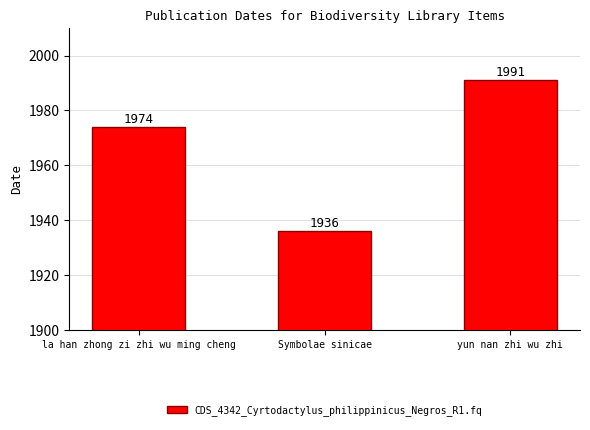

Reading right to left, extract all data points from this chart.

1991	1936	1974